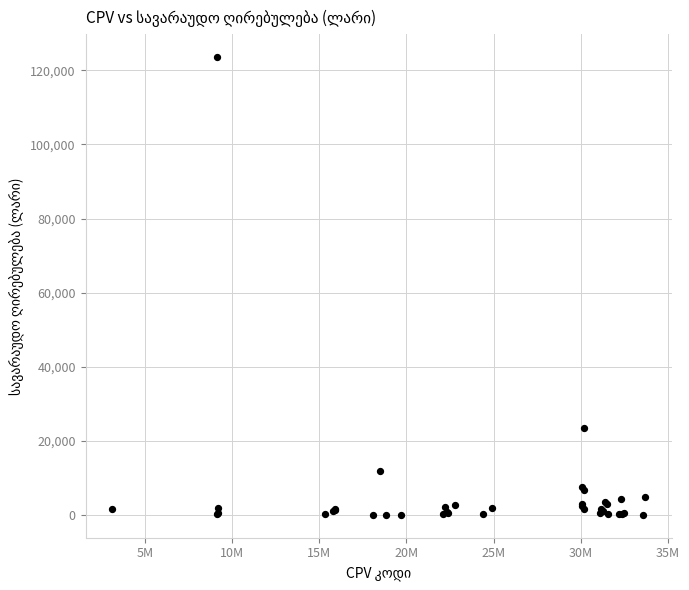

What Y value in the scatter plot is closest to 61840?

23525